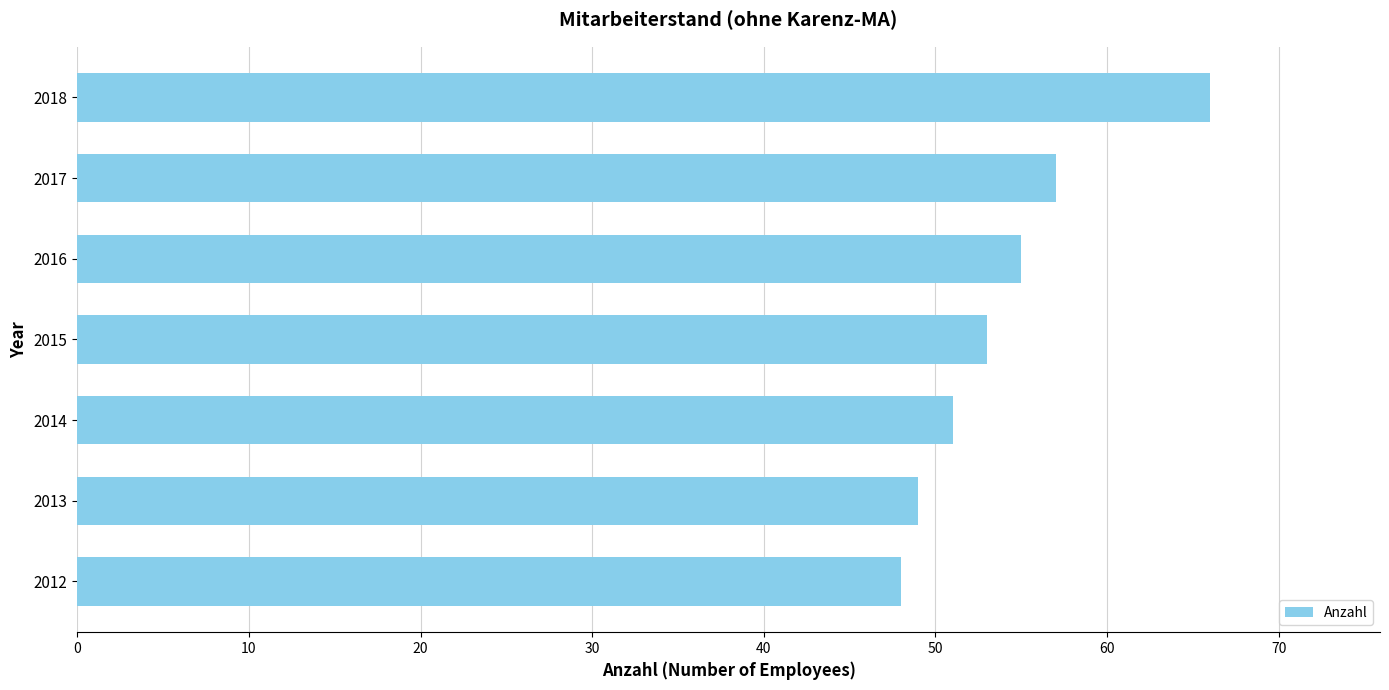

What is the difference between the second highest and second lowest values?

8